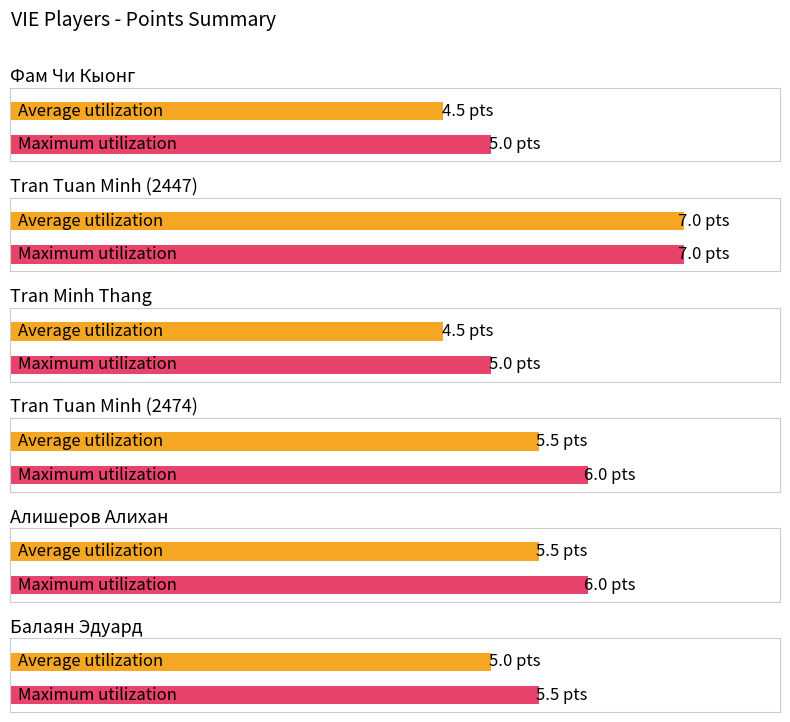

Which series has the largest range (max minus min)?

Average utilization